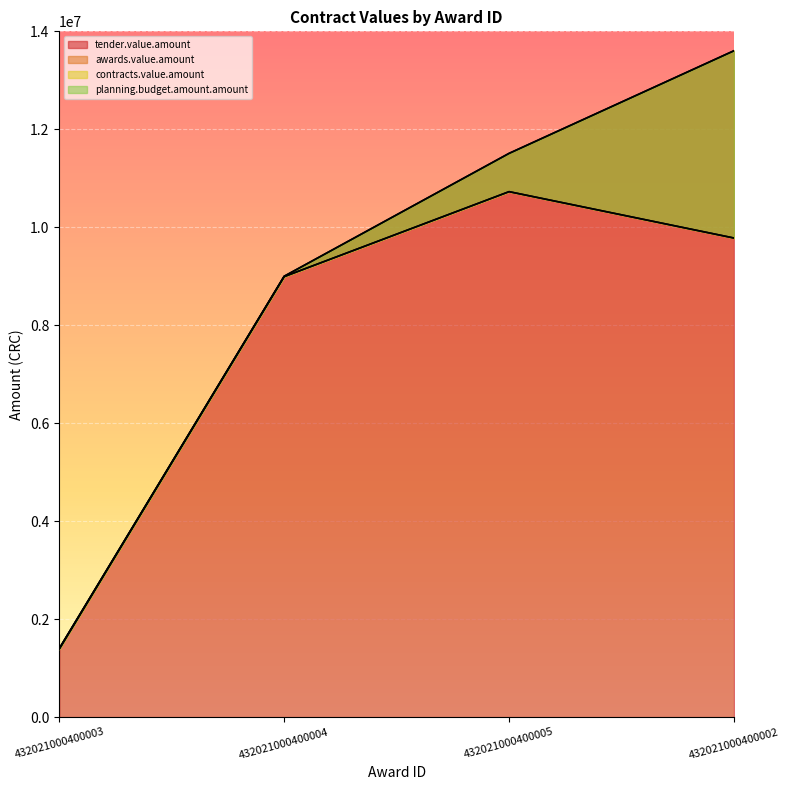

What is the label of the 1st point from the left?

432021000400003